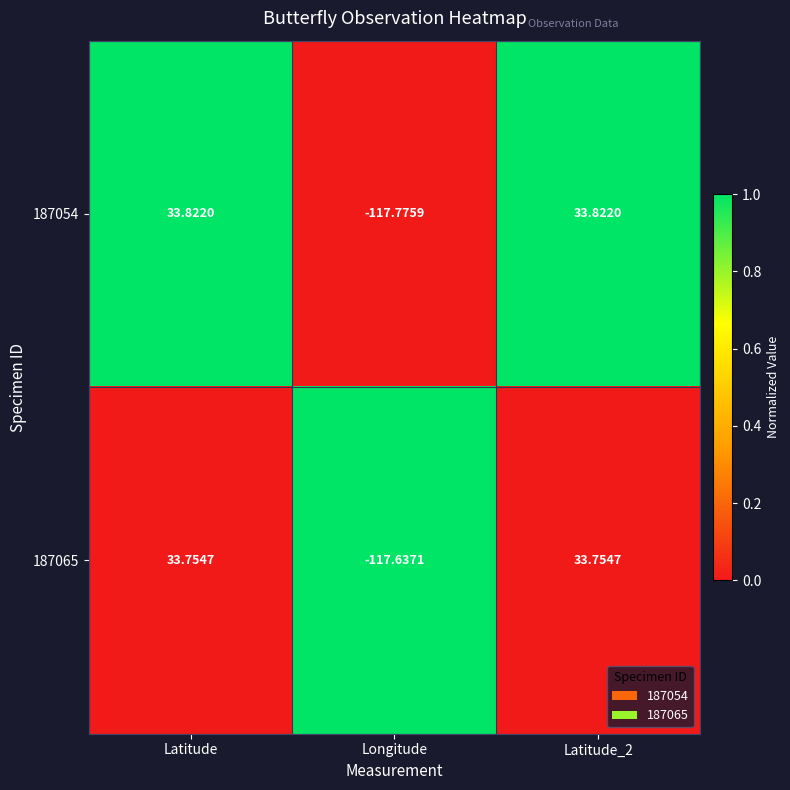

At which label does 187065 reach its minimum?

Longitude